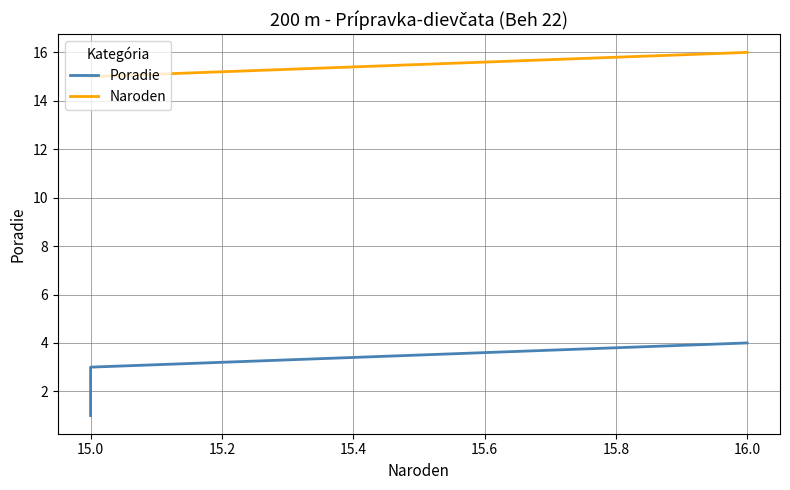

What is the label of the 4th point from the left?

16.0